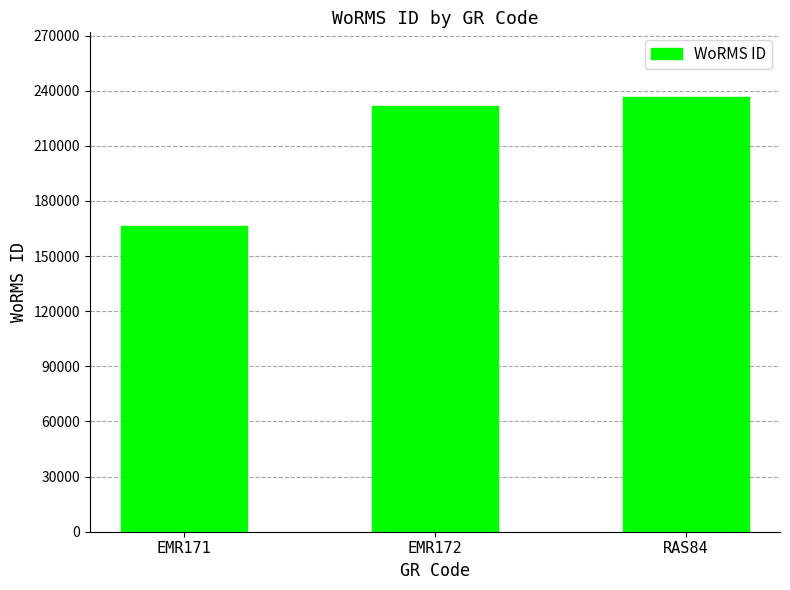

At which category does the chart reach its minimum across all series?

EMR171